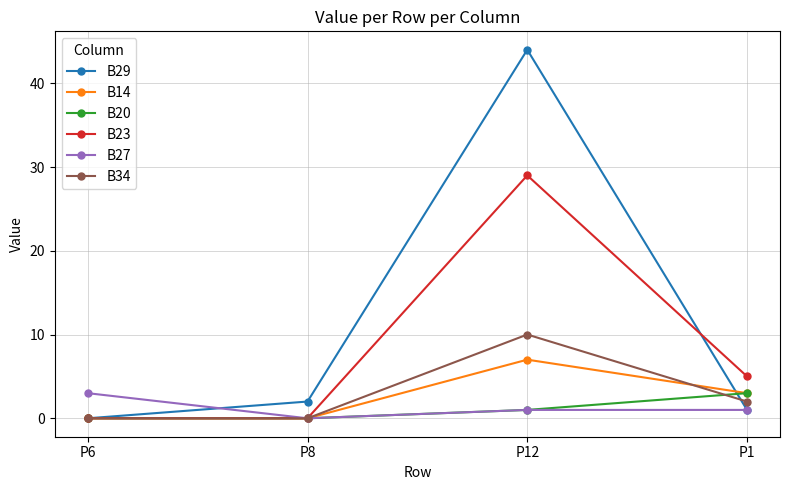

Between P12 and P1, which series saw the biggest shift?

B29